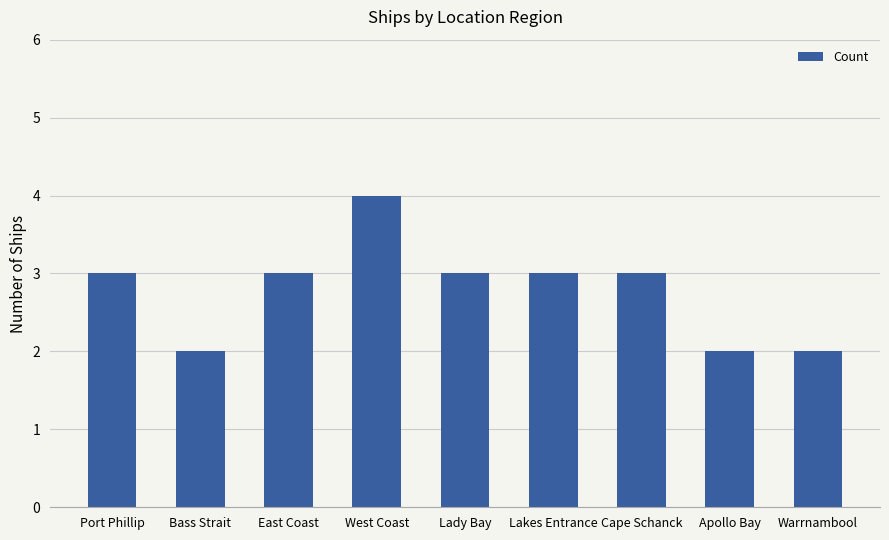

What is the approximate value at Cape Schanck?

3